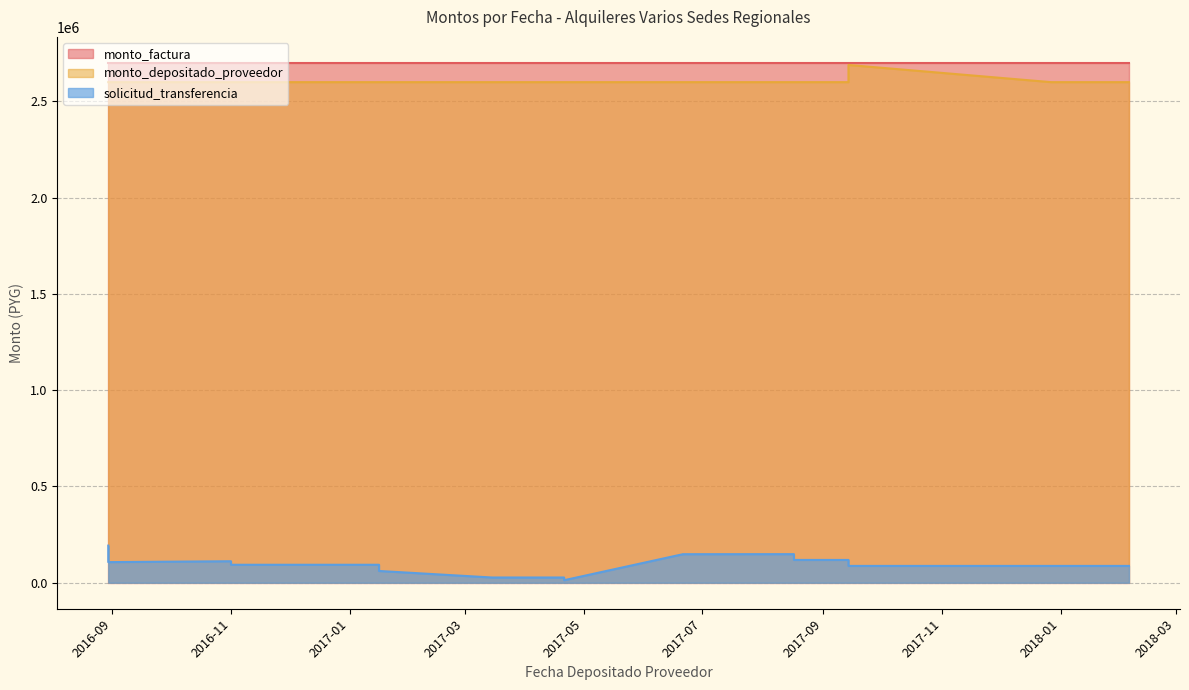

Is the value of monto_depositado_proveedor at 2017-12-27 greater than the value of solicitud_transferencia at 2017-06-21?

Yes